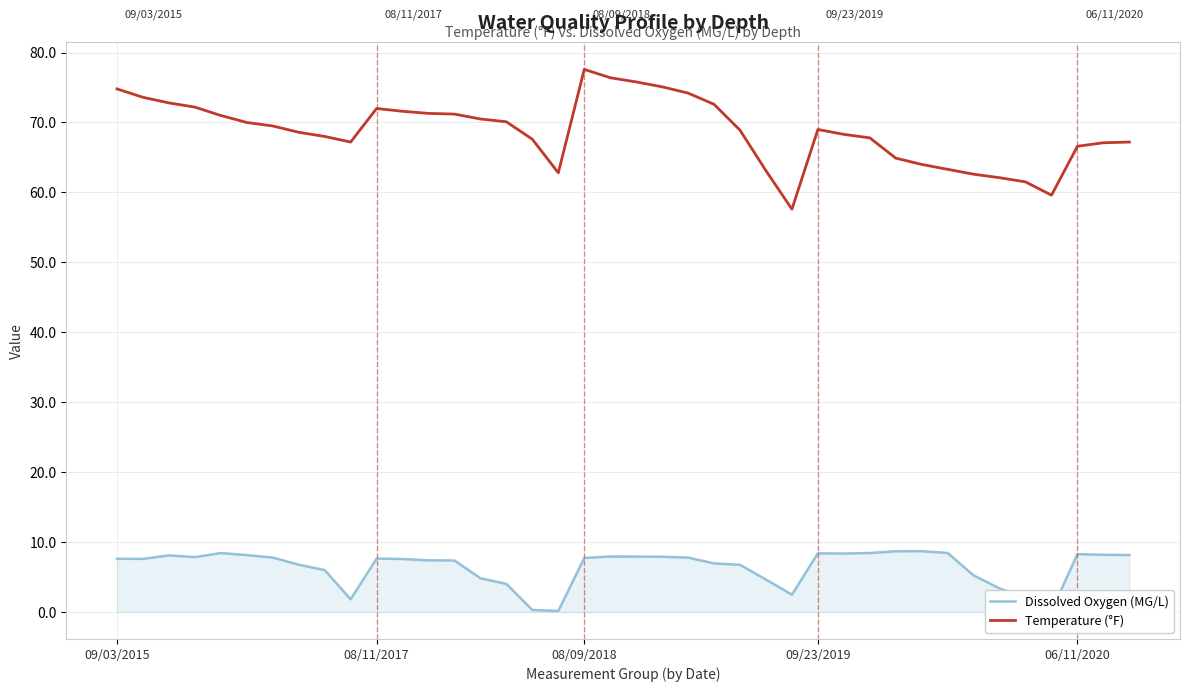

What is the total value across all series at 21?

83.0